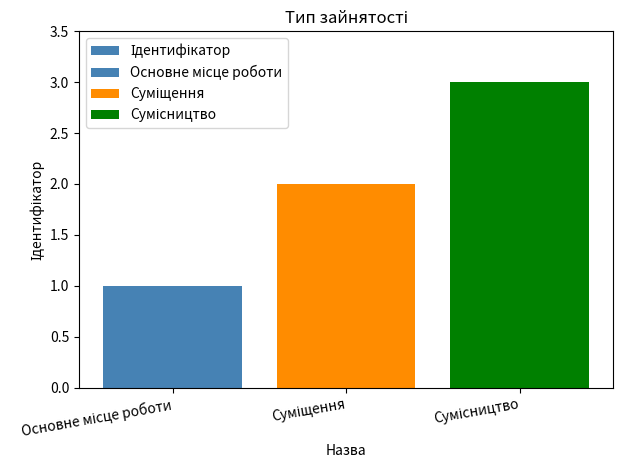

List the labels in order of value, largest first.

Сумісництво, Суміщення, Основне місце роботи